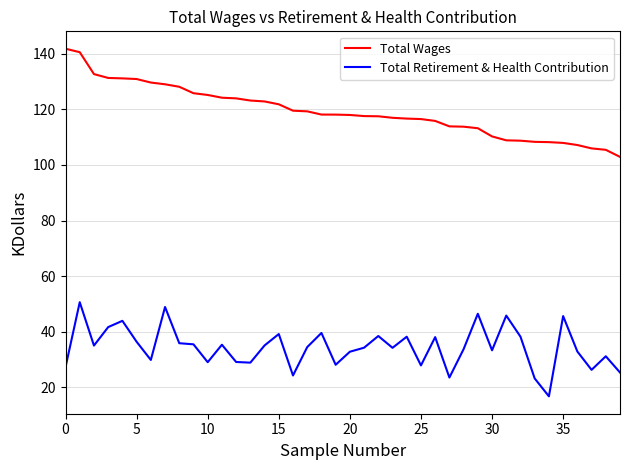

What are all the series names shown in the legend?

Total Wages, Total Retirement & Health Contribution